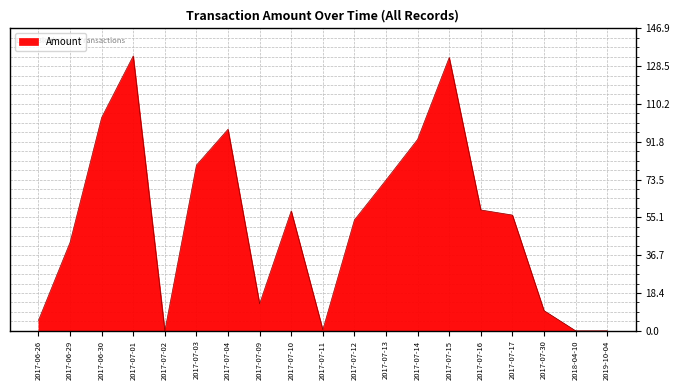

What position from the left is 2017-06-30?

3